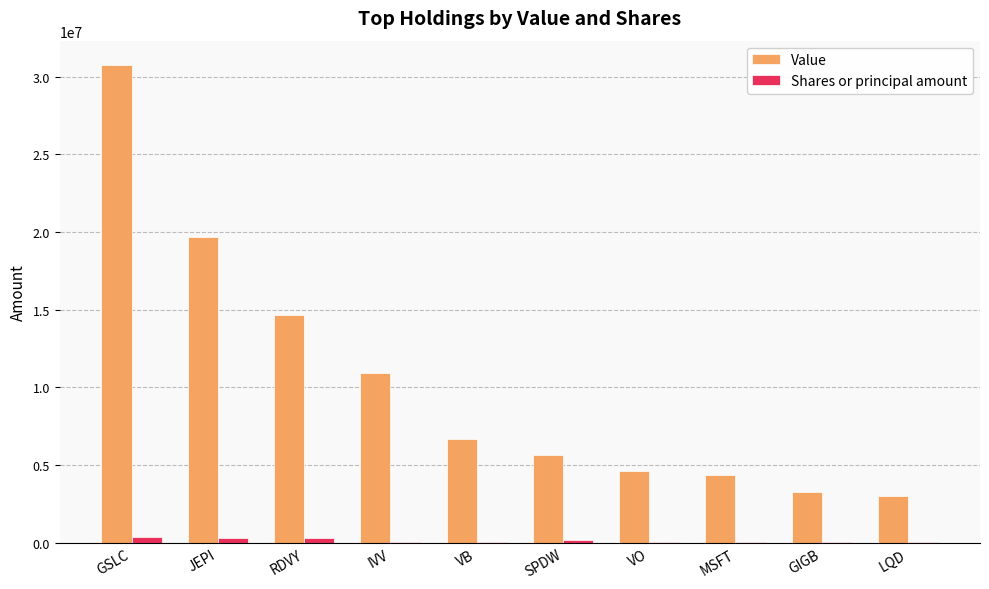

What is the total value across all series at VO?

4661518